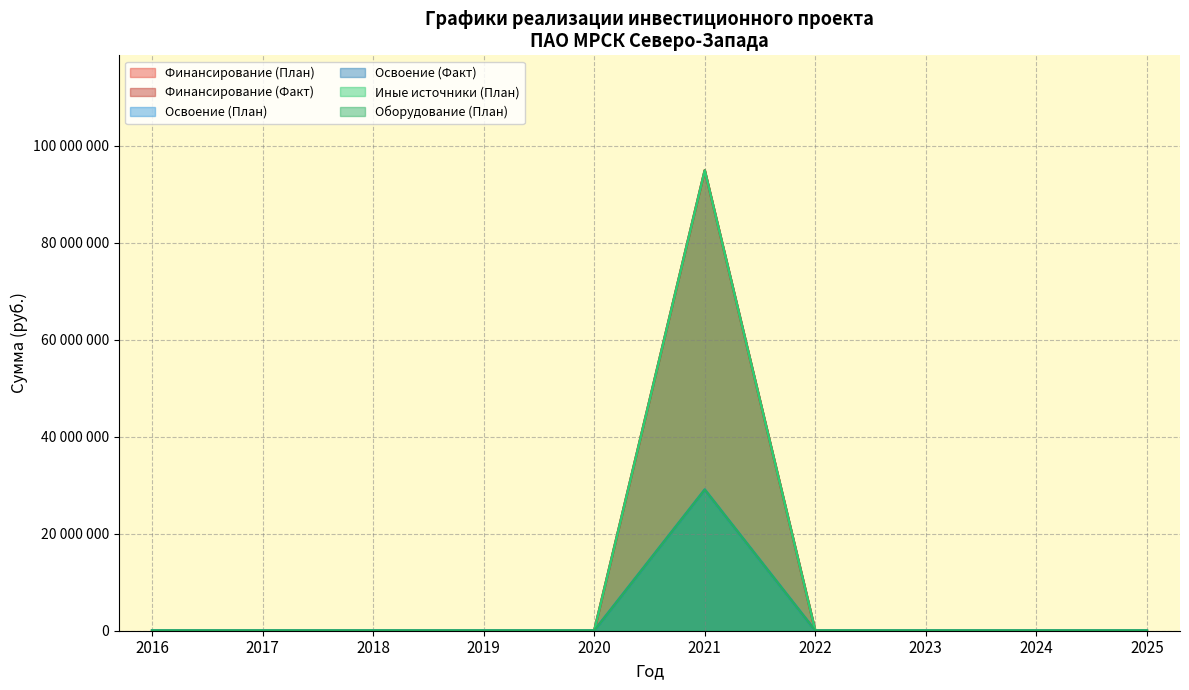

What is the sum of all Иные источники (План) values?

94875770